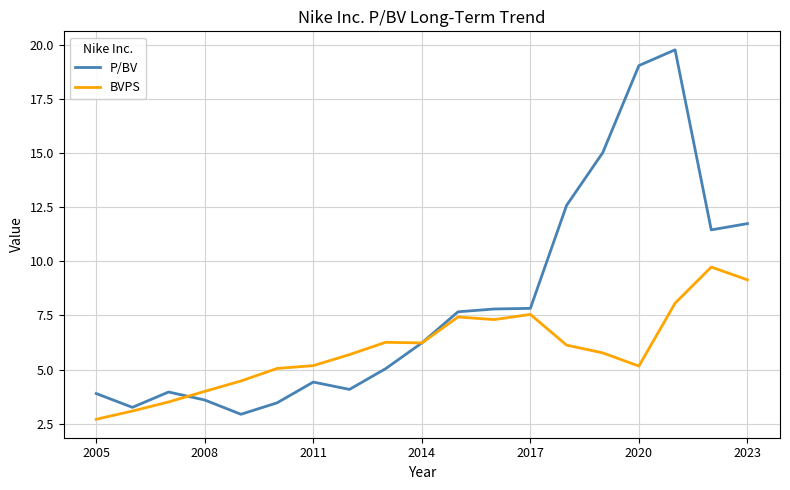

Which series has the largest total across all categories?

P/BV